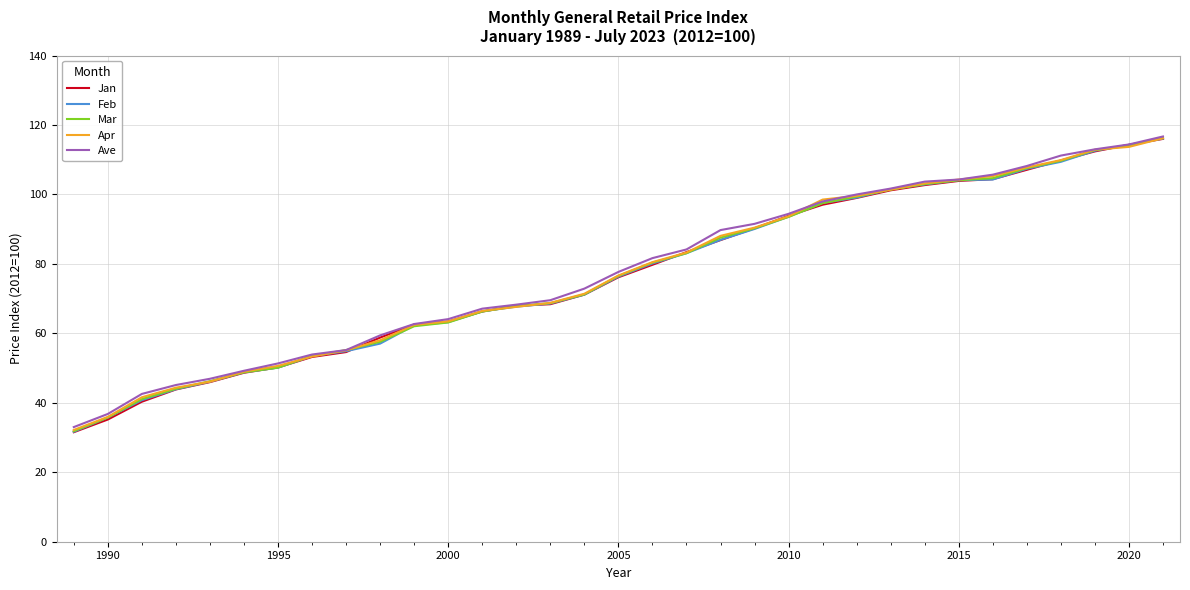

Which series has the largest range (max minus min)?

Jan